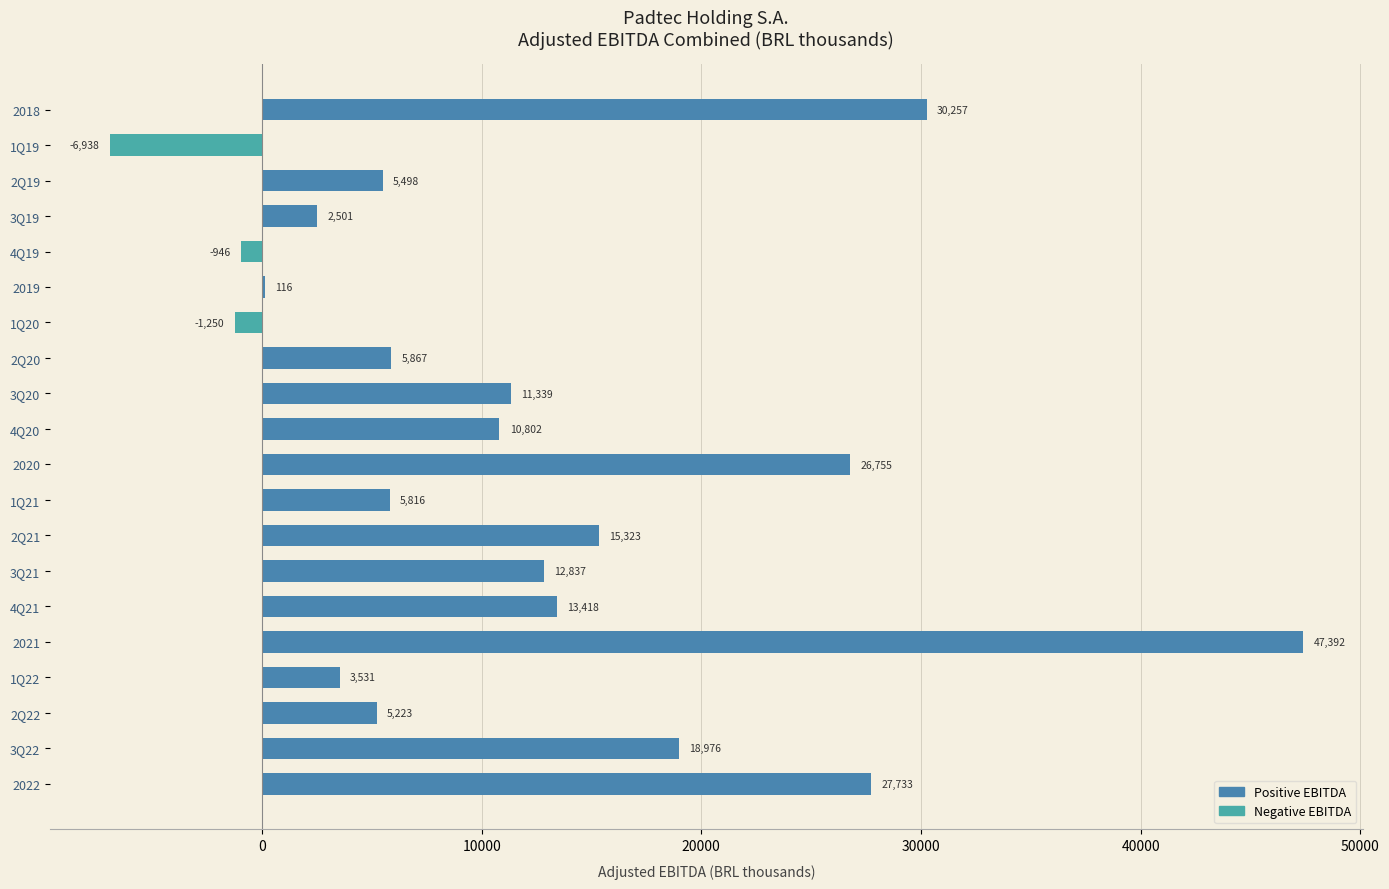

Is it true that the value at 3Q20 is 17202.6?

False